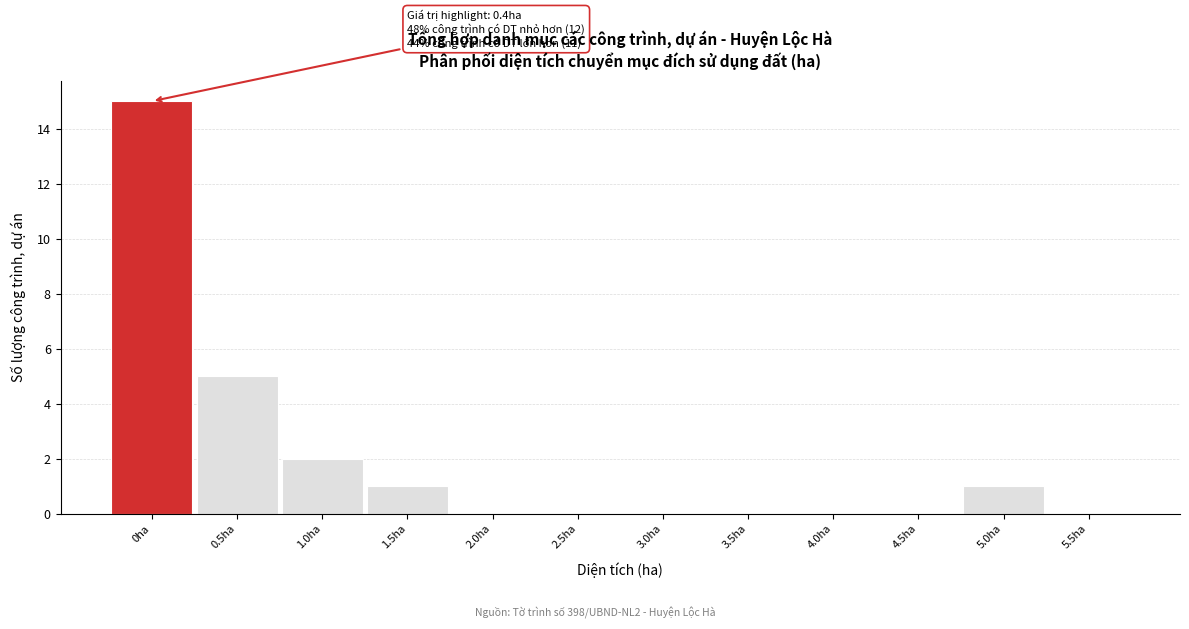

Reading left to right, what are all the values shown in this chart?

0ha=15	0.5ha=5	1.0ha=2	1.5ha=1	2.0ha=0	2.5ha=0	3.0ha=0	3.5ha=0	4.0ha=0	4.5ha=0	5.0ha=1	5.5ha=0